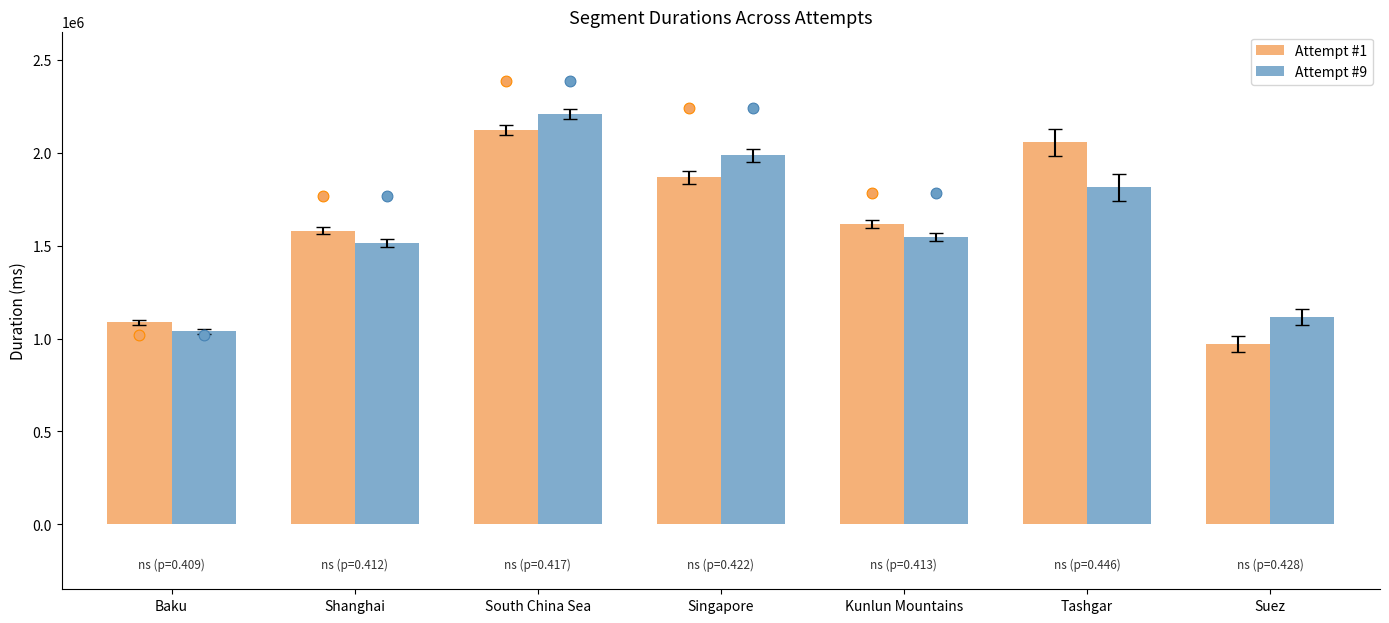

Which series contains the lowest Y value?

Attempt #1